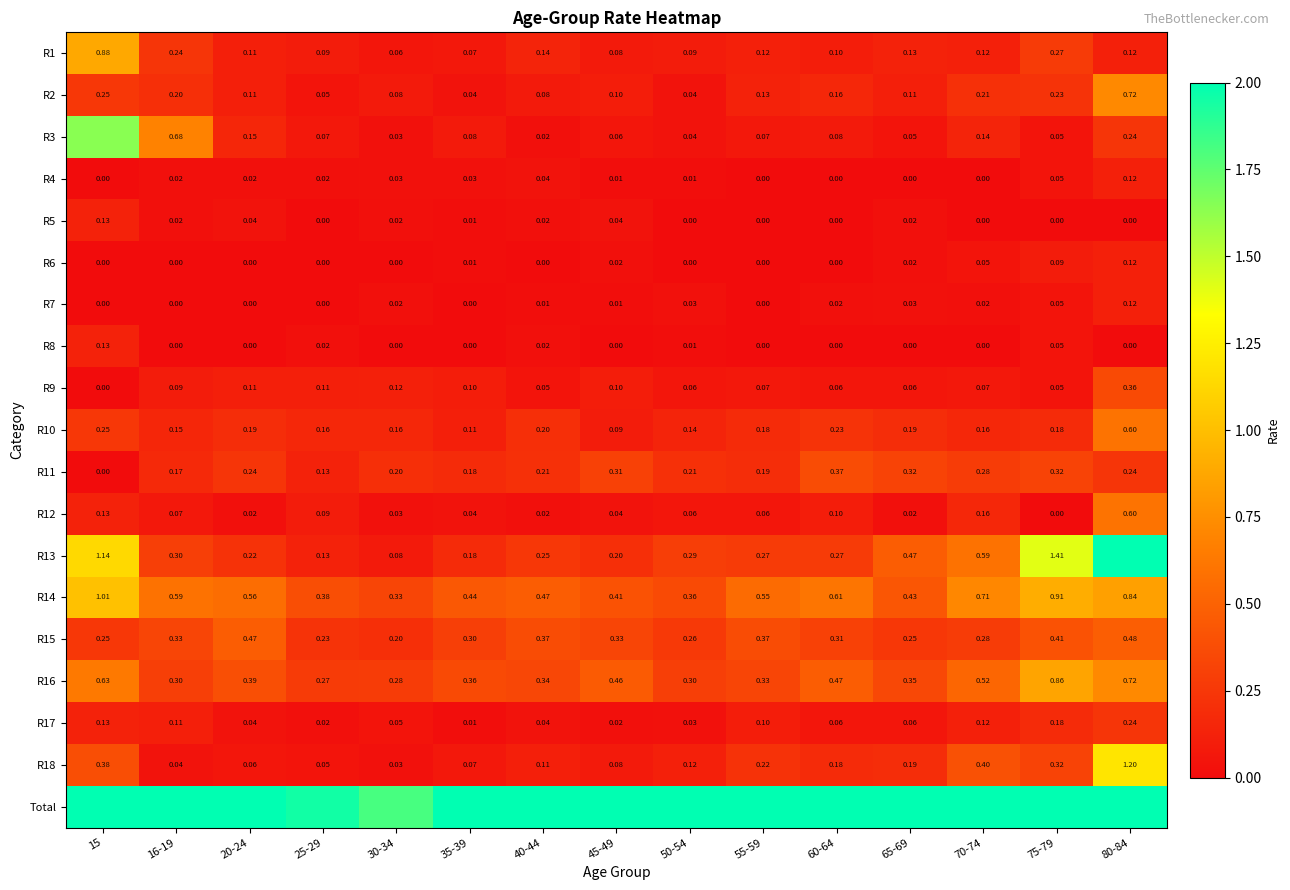

Where is R13 nearest to the value 1?

15